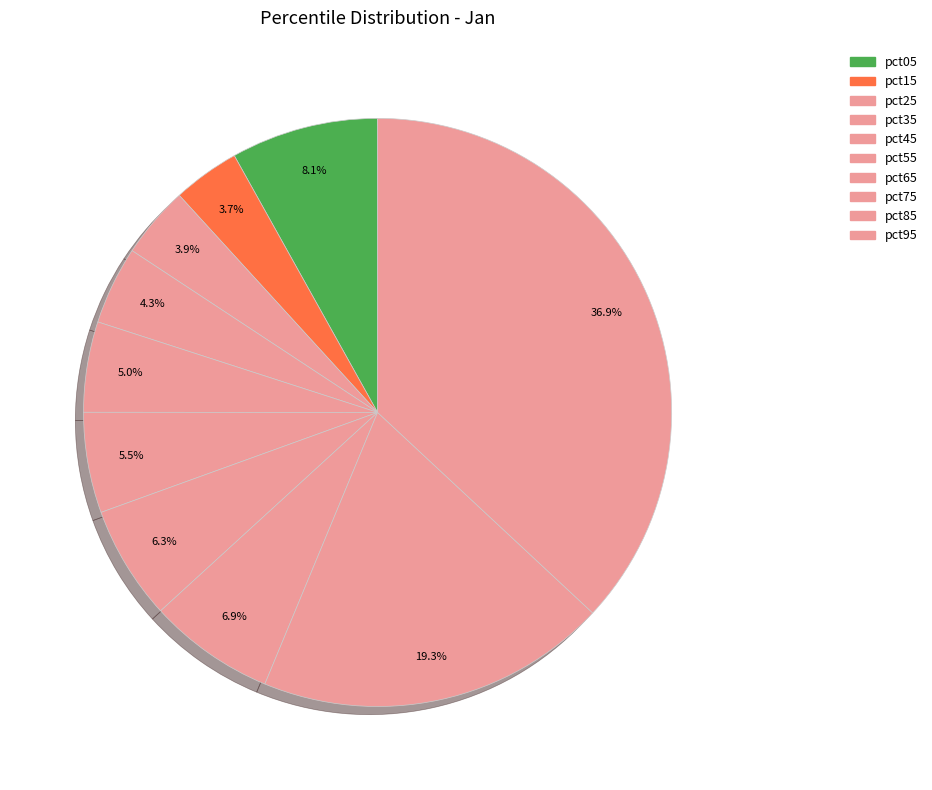

To the nearest percent, what is the difference between the pct45 and pct75 slice percentages?

2%